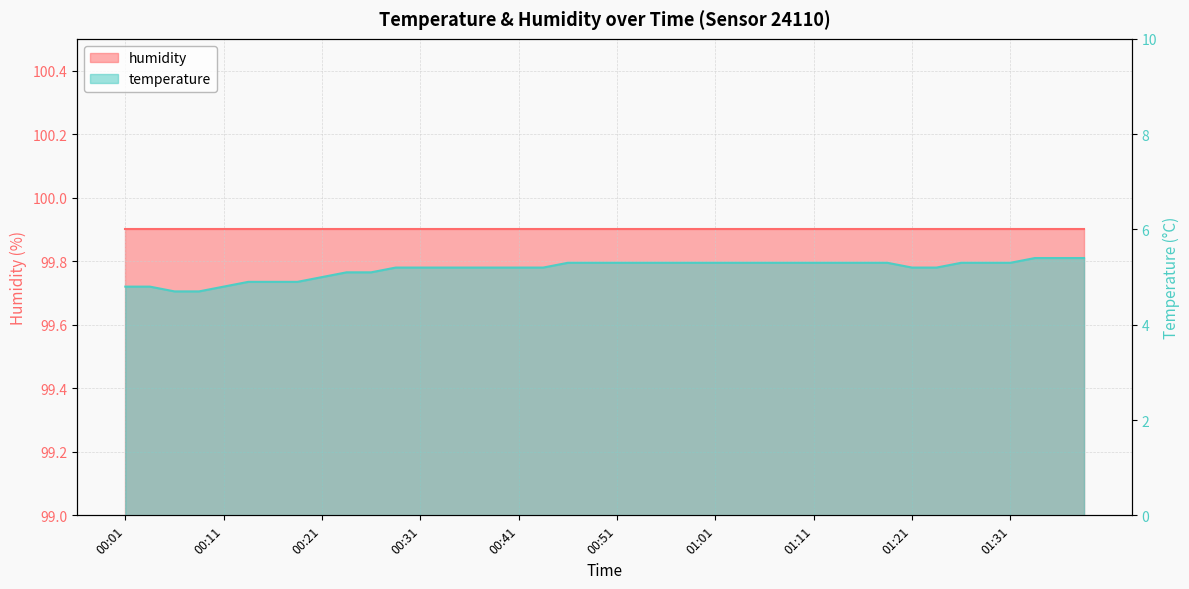

What is the smallest value displayed?

4.7